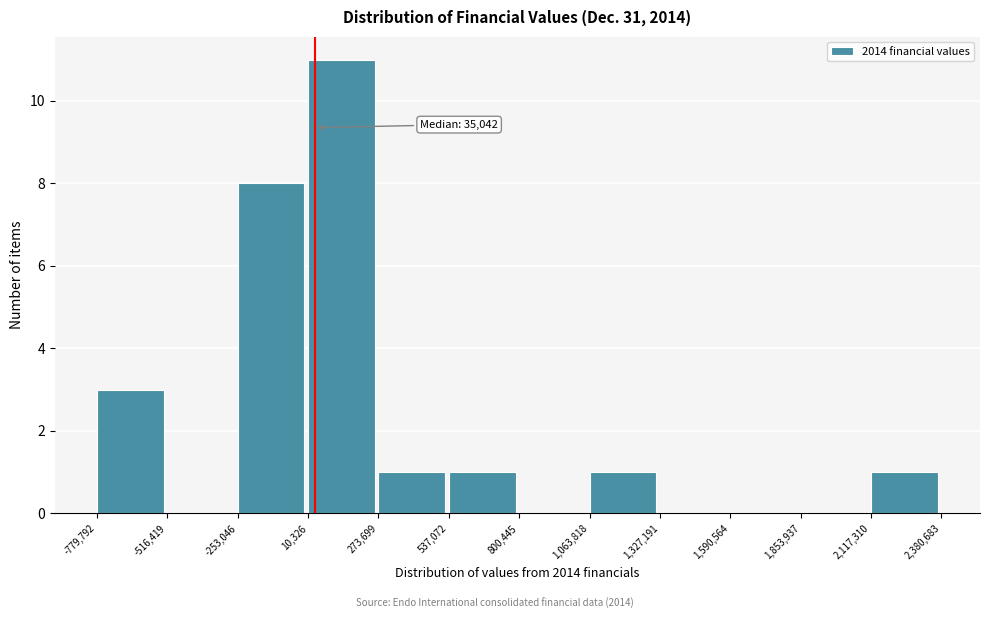

Which range on the x-axis has the tallest bar?

10,326 to 273,699